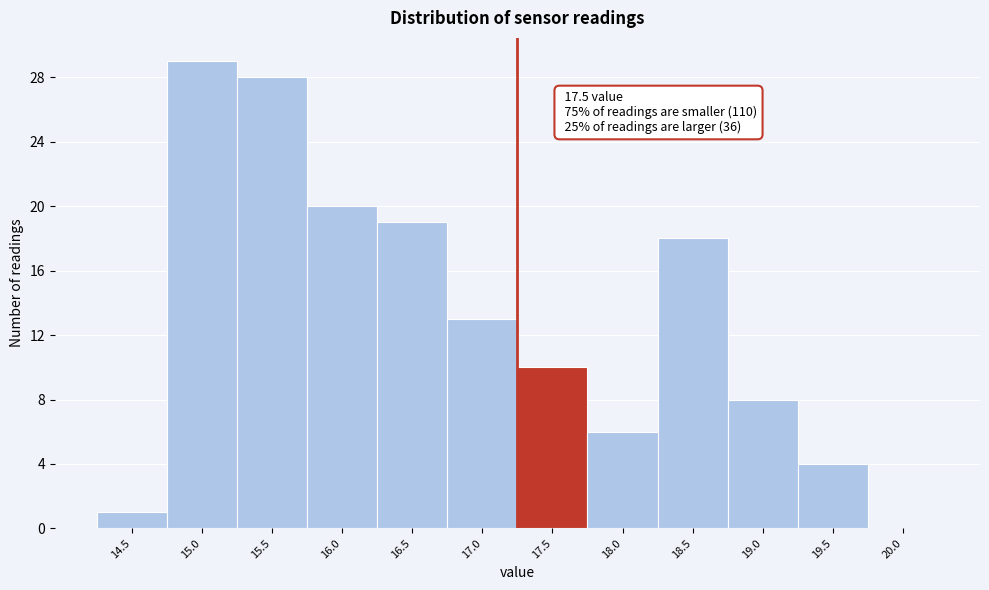

Reading left to right, what are all the values shown in this chart?

14.5=1	15.0=29	15.5=28	16.0=20	16.5=19	17.0=13	17.5=10	18.0=6	18.5=18	19.0=8	19.5=4	20.0=0